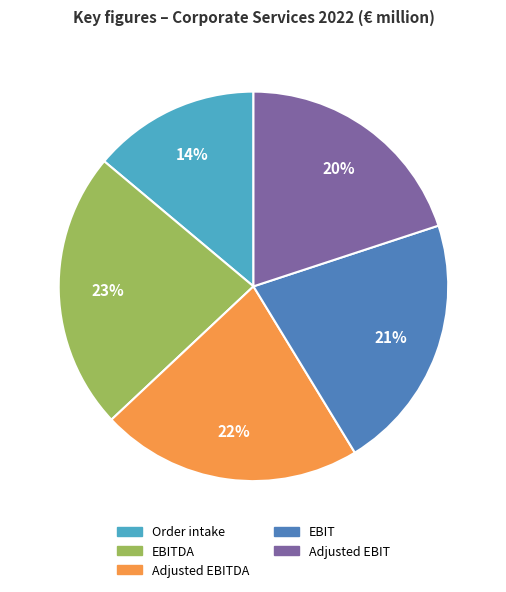

To the nearest percent, what is the average slice percentage?

20%